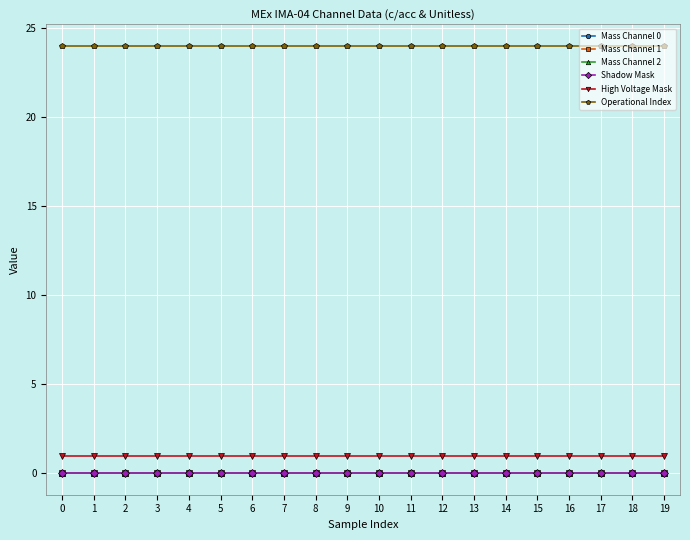

What is the maximum value shown in the chart?

24